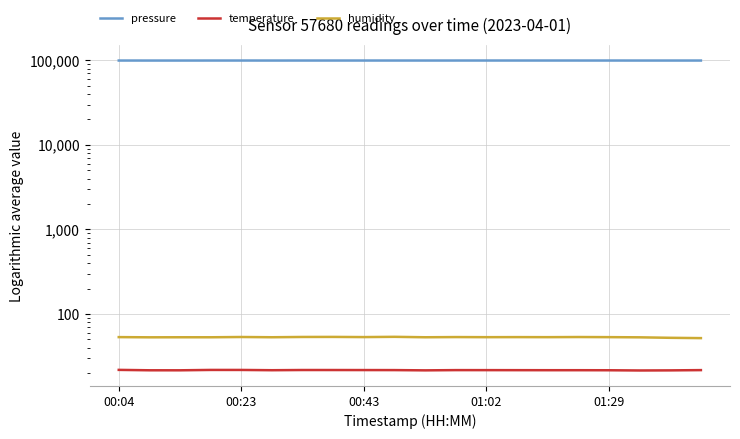

List the series in order of their peak value, highest first.

pressure, humidity, temperature